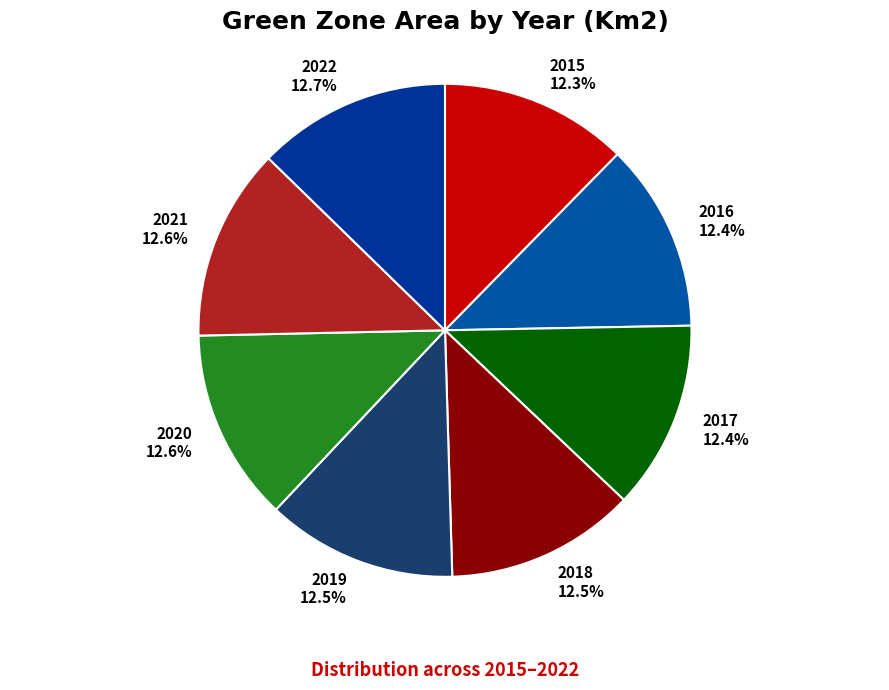

Approximately how many times larger is the value at 2018 compared to 2017?

1.0